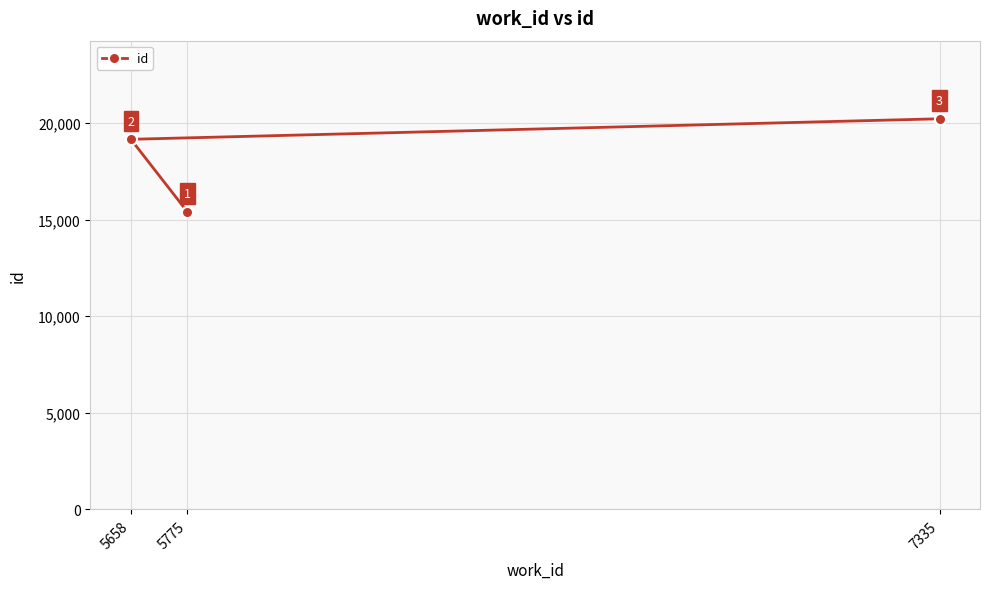

At which category does the chart reach its minimum across all series?

5775